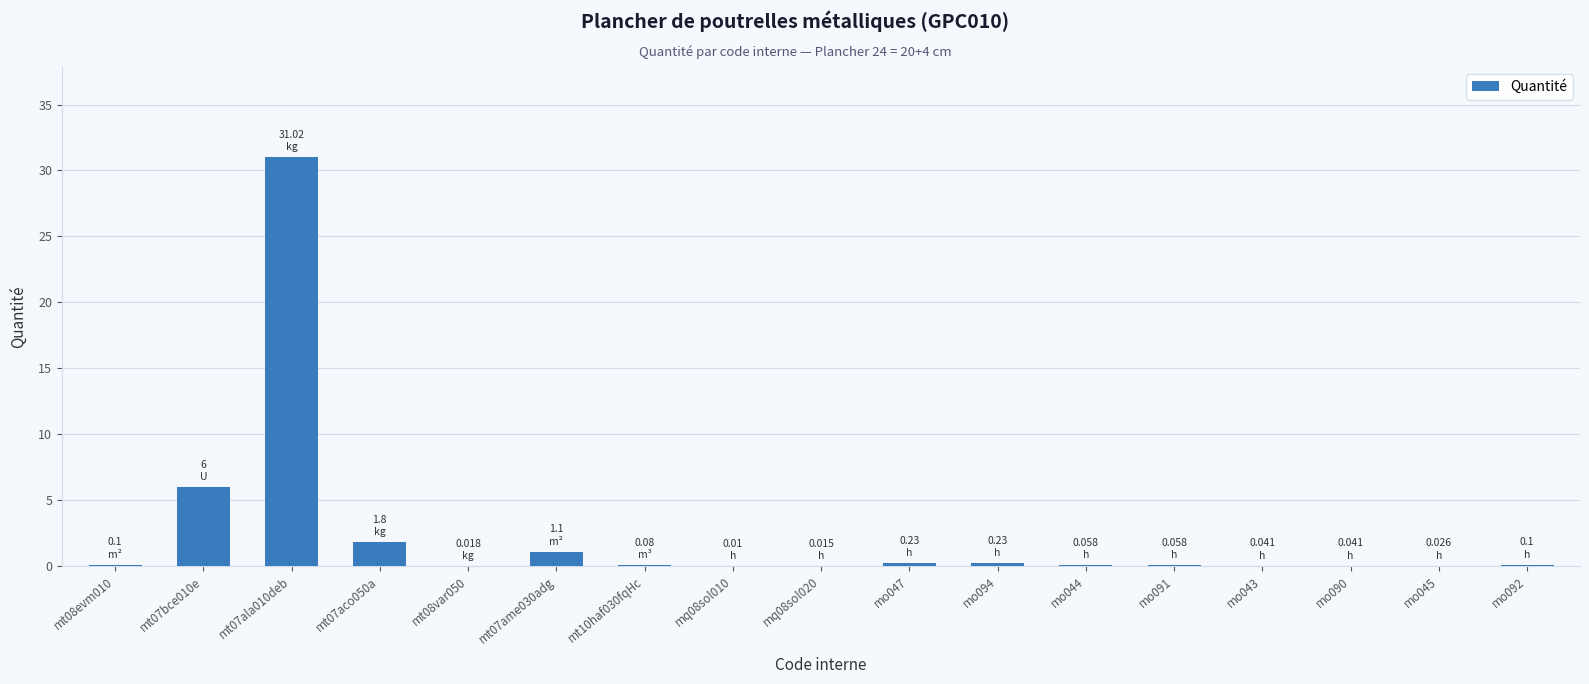

The value at mo091 is 0.1. True or false?

True